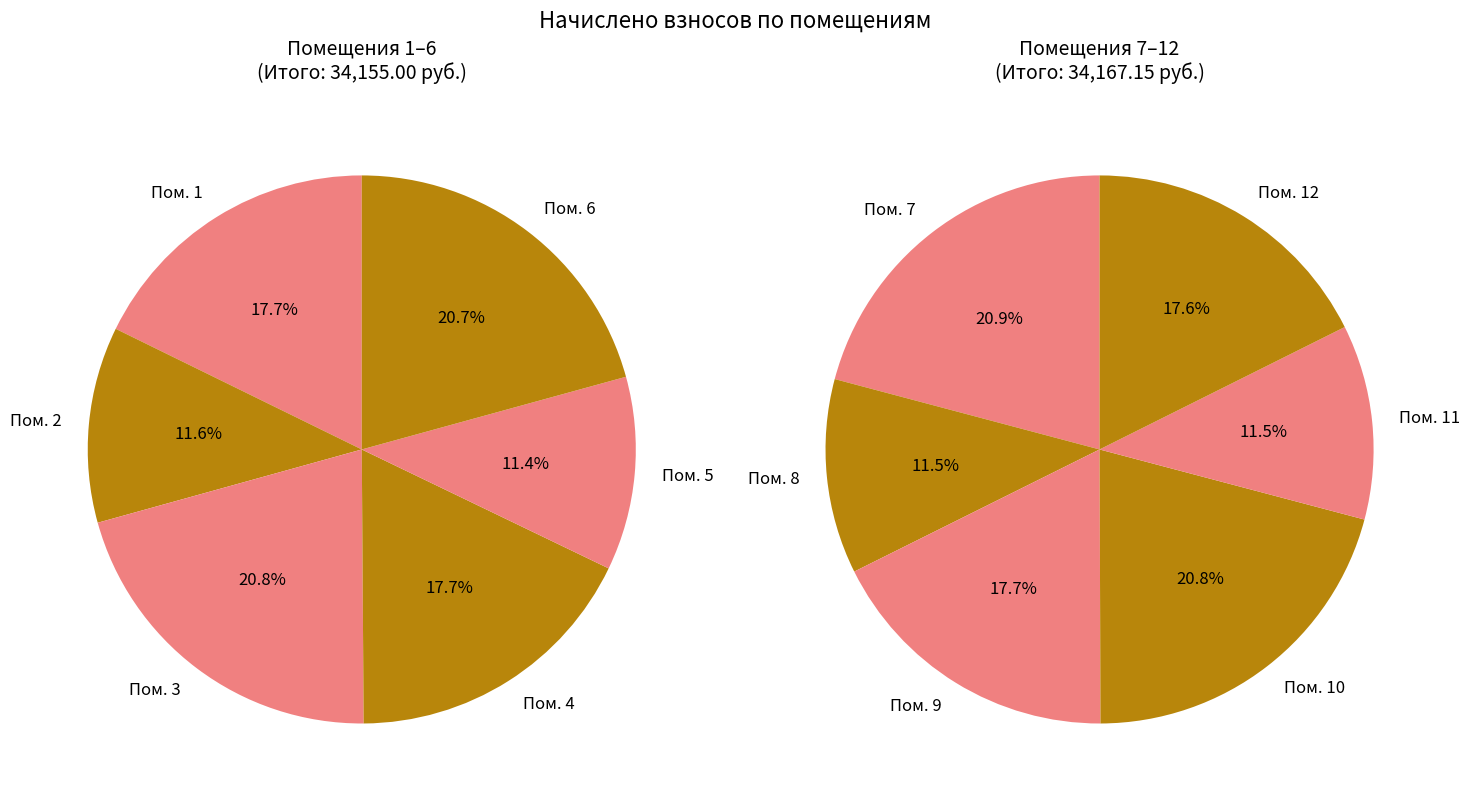

What is the ratio of the value at 2 to the value at 6?

0.6